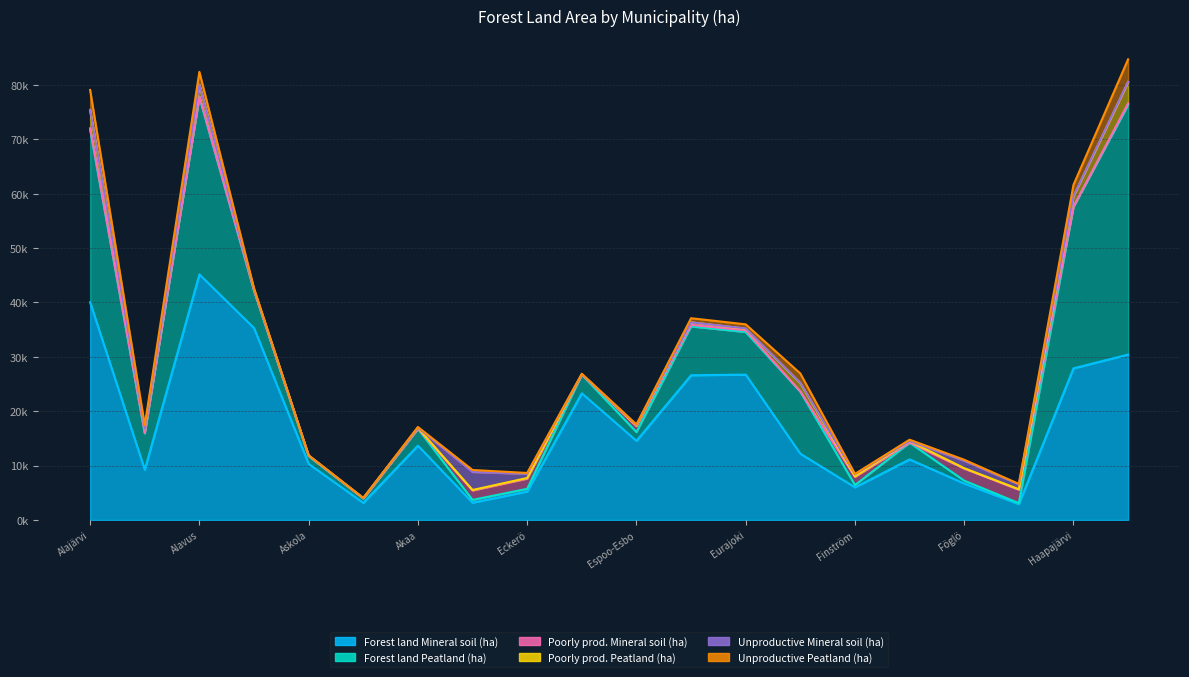

What is the difference between the second highest and second lowest values in the Poorly prod. Mineral soil (ha) series?

2206